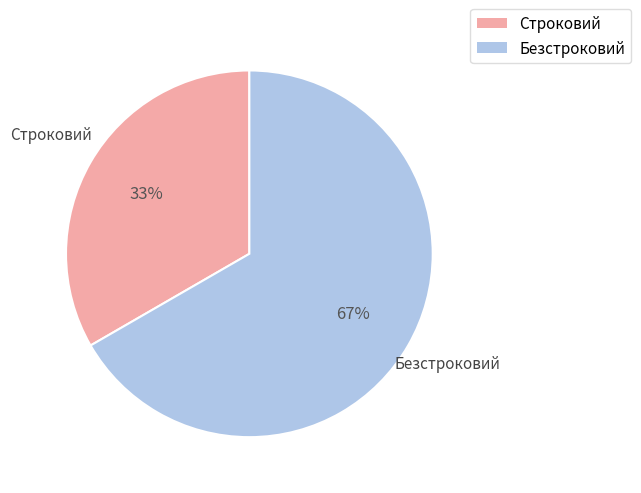

To the nearest percent, what is the average slice percentage?

50%